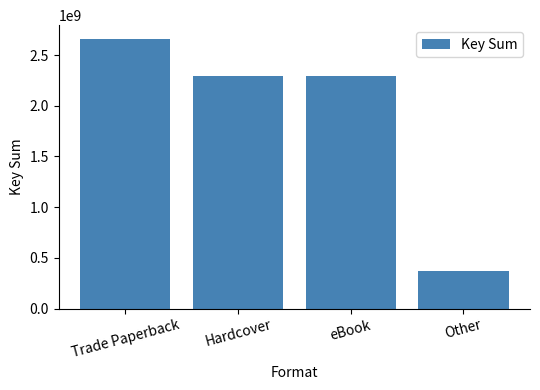

Reading right to left, list all the values displayed in this chart.

368095801	2293756329	2293756329	2661837733